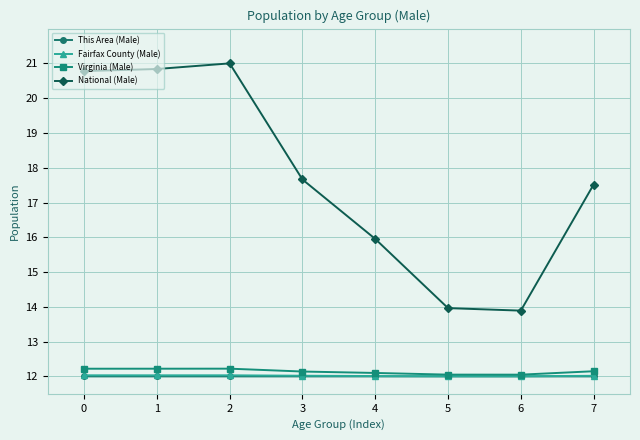

Which series has the largest range (max minus min)?

National (Male)